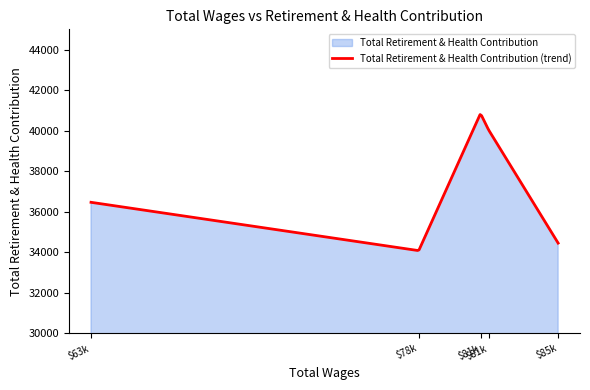

What is the lowest value of the Total Retirement & Health Contribution (trend) series?

34093.7